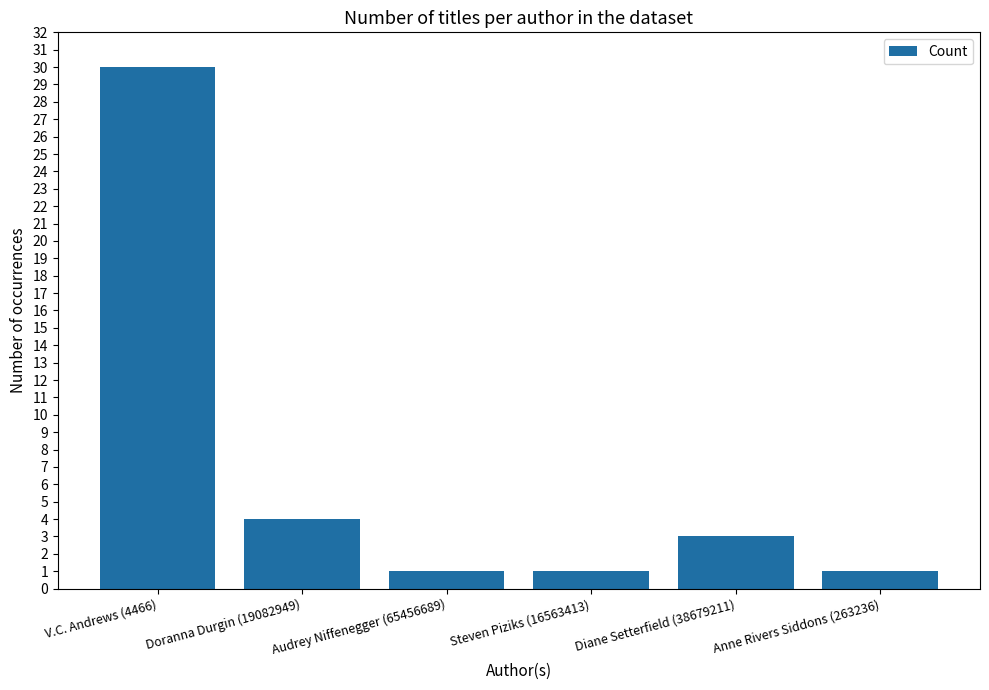

The value at Diane Setterfield (38679211) is 3. True or false?

True